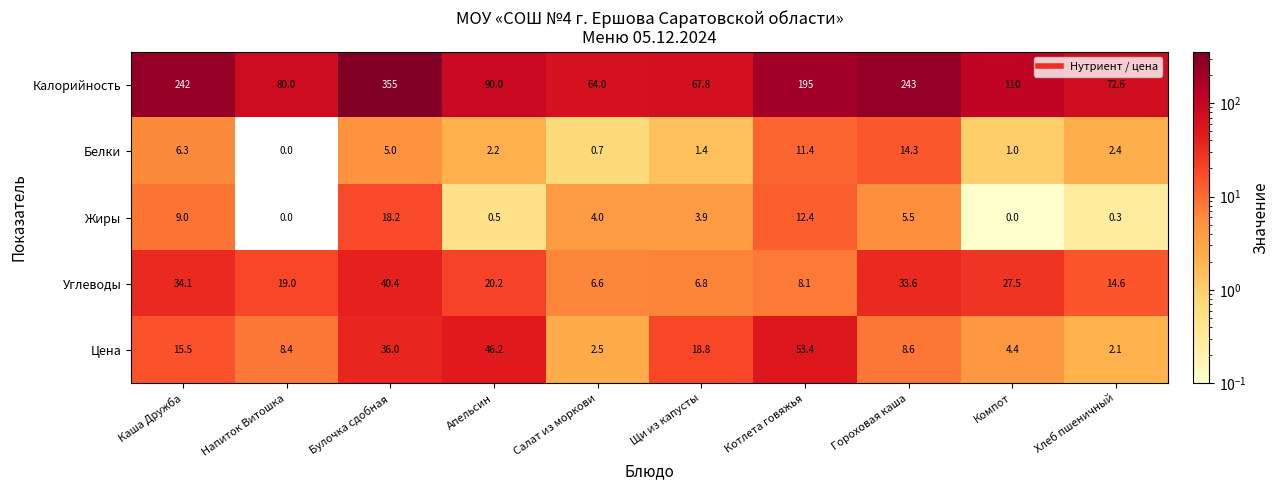

What is the total value across all series at Щи из капусты?

98.7